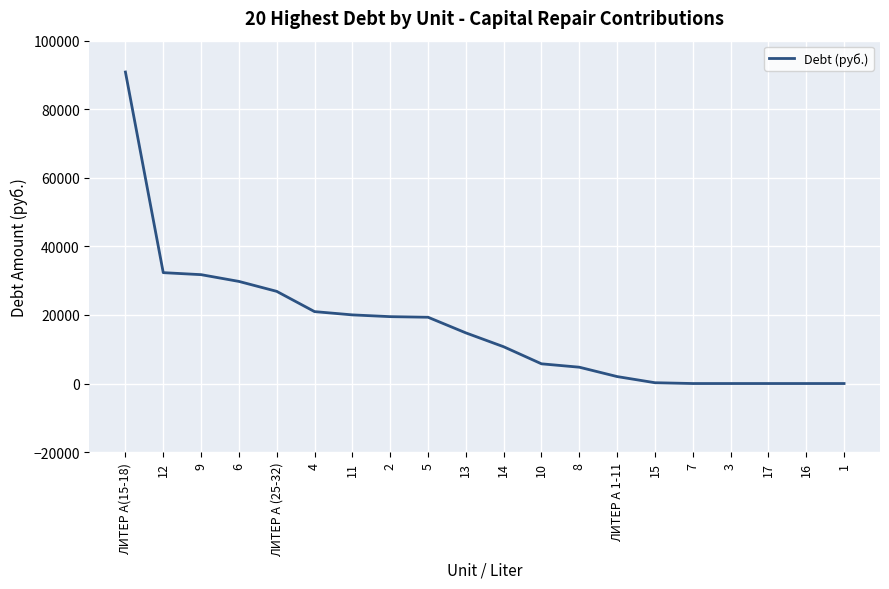

Is this an area chart (filled region under the line)?

No